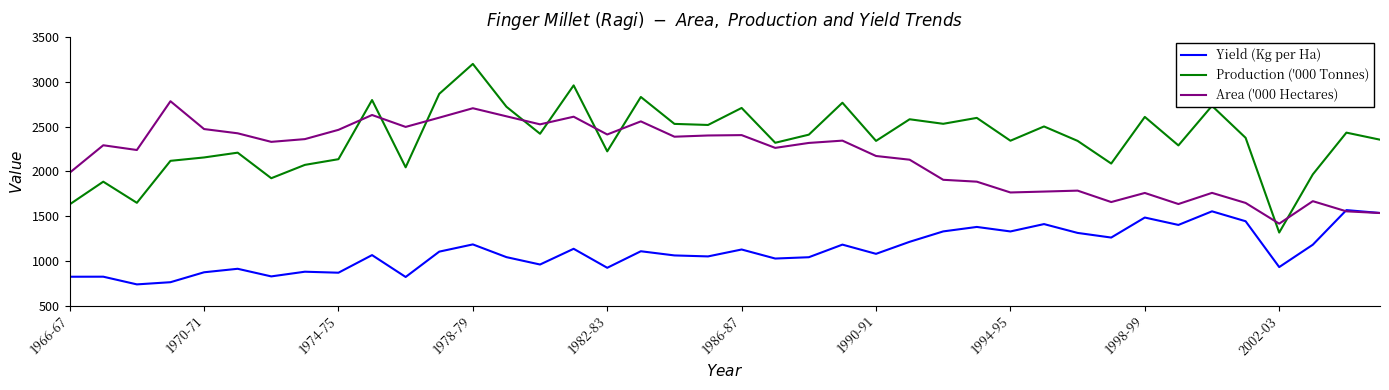

After their last crossing, which series has the higher values: Production ('000 Tonnes) or Area ('000 Hectares)?

Production ('000 Tonnes)